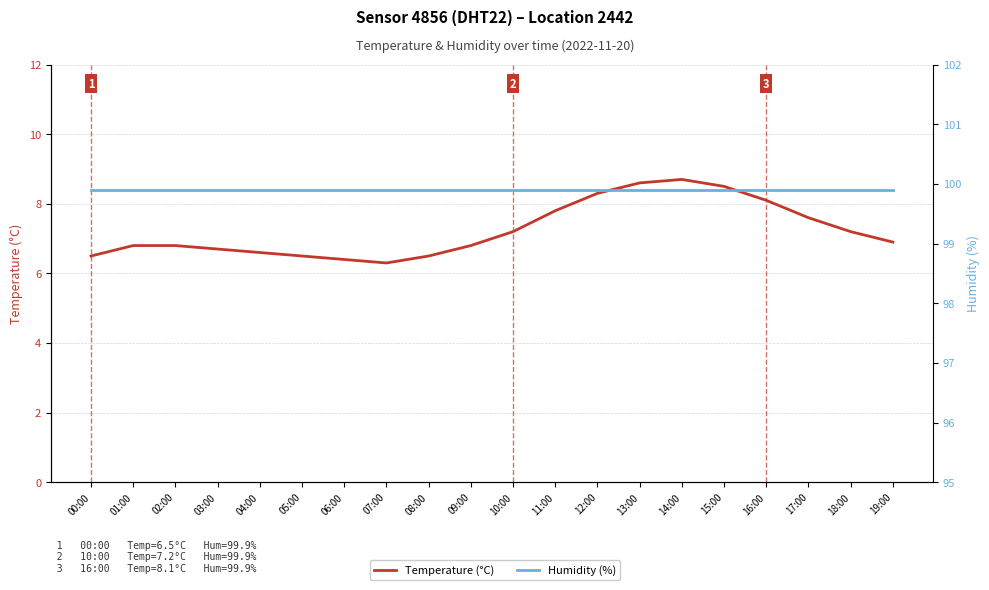

Reading right to left, extract all data points from this chart.

Temperature (°C): 19:00=6.9	18:00=7.2	17:00=7.6	16:00=8.1	15:00=8.5	14:00=8.7	13:00=8.6	12:00=8.3	11:00=7.8	10:00=7.2	09:00=6.8	08:00=6.5	07:00=6.3	06:00=6.4	05:00=6.5	04:00=6.6	03:00=6.7	02:00=6.8	01:00=6.8	00:00=6.5
Humidity (%): 19:00=99.9	18:00=99.9	17:00=99.9	16:00=99.9	15:00=99.9	14:00=99.9	13:00=99.9	12:00=99.9	11:00=99.9	10:00=99.9	09:00=99.9	08:00=99.9	07:00=99.9	06:00=99.9	05:00=99.9	04:00=99.9	03:00=99.9	02:00=99.9	01:00=99.9	00:00=99.9